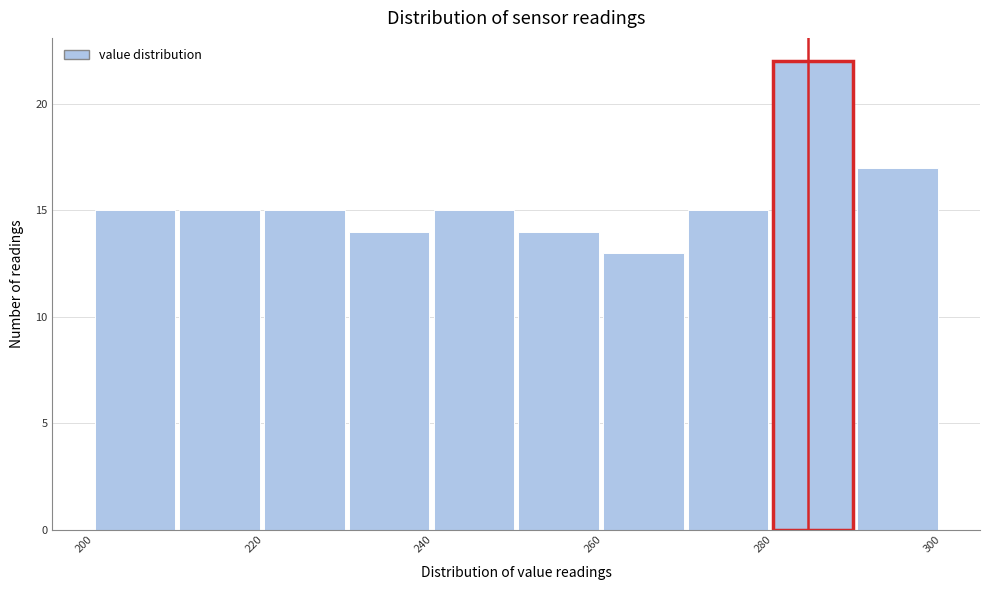

Reading left to right, transcribe this chart: for each bar, give the range it covers on the x-axis and its height. The values are not printed on the chart, so give them approximately, as read against the axis.

200 to 210: 15
210 to 220: 15
220 to 230: 15
230 to 240: 14
240 to 250: 15
250 to 260: 14
260 to 270: 13
270 to 280: 15
280 to 290: 22
290 to 300: 17